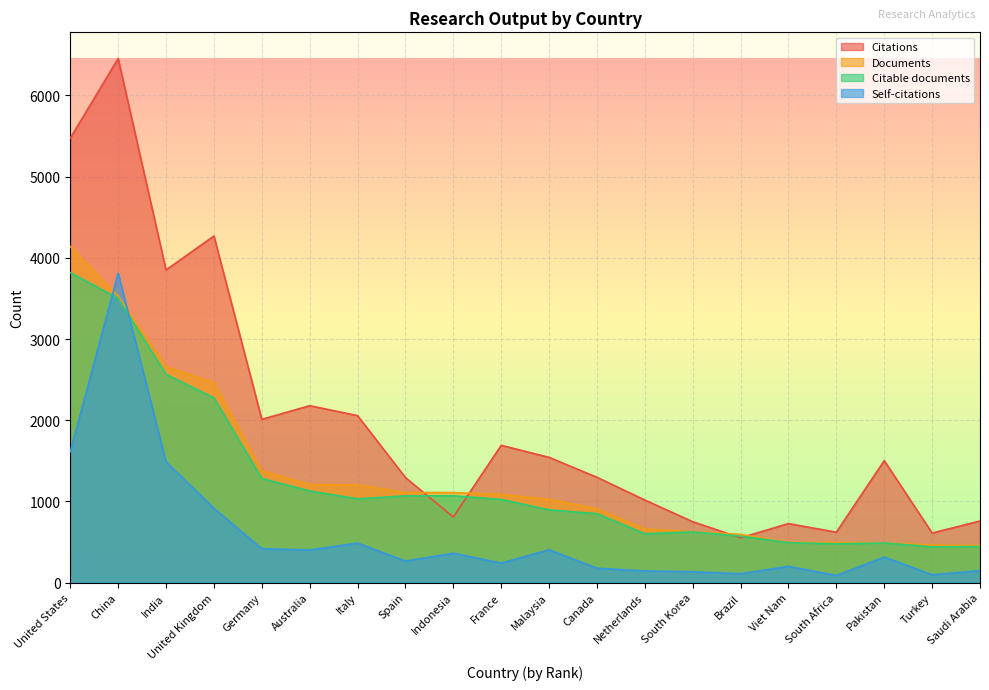

Which has a higher value, India or Indonesia?

India